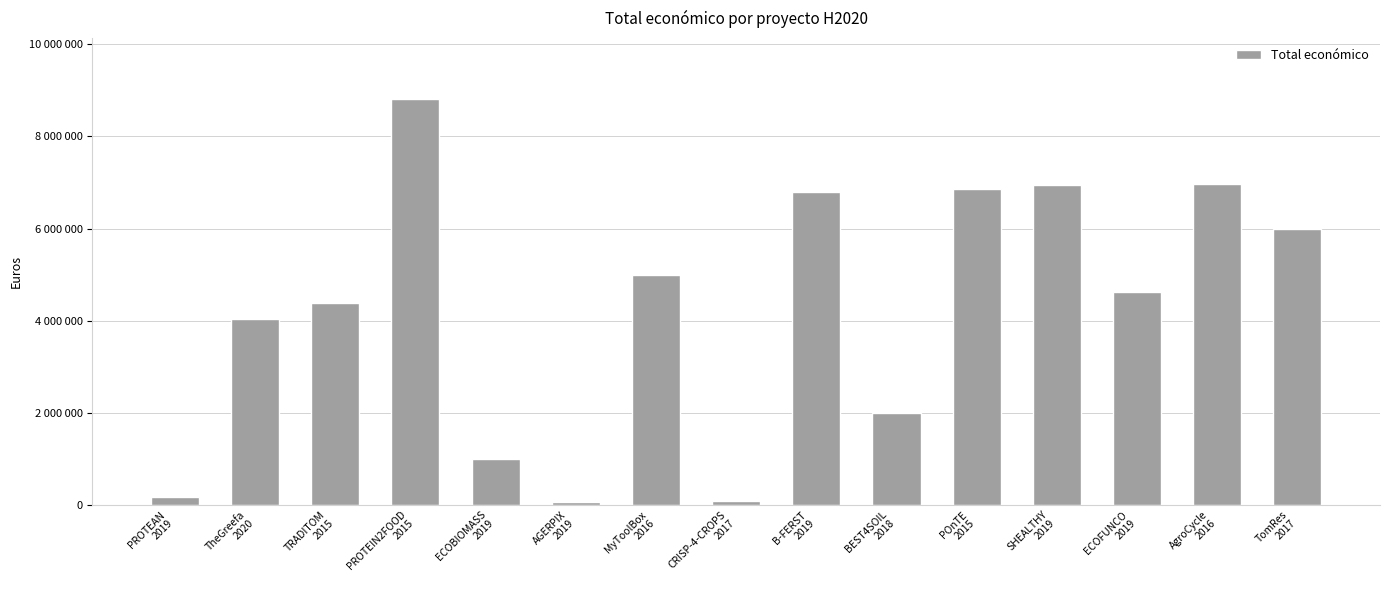

Reading right to left, list all the values displayed in this chart.

5996175	6960293	4613778	6955758	6850000	1998299	6787075	72500	4997660	50000	1003835	8817637	4372015	4029238	172932